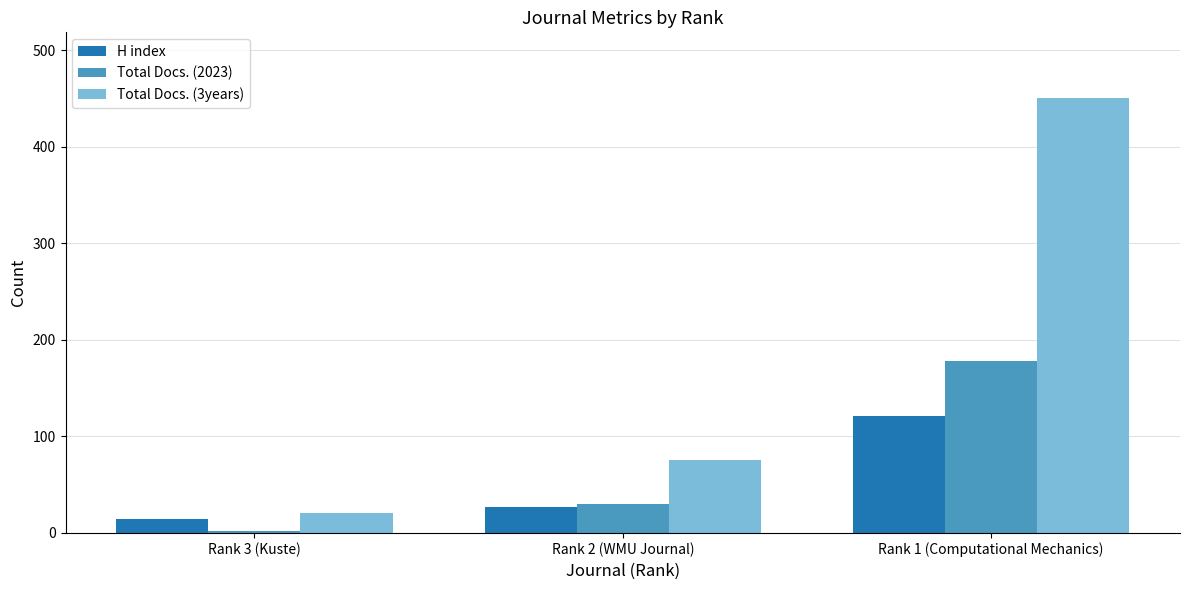

What is the label of the 3rd bar from the left?

Rank 1 (Computational Mechanics)